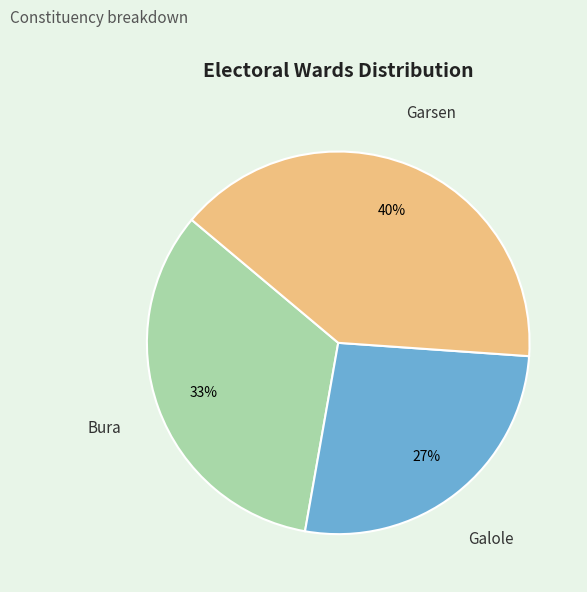

What is the largest slice in the pie chart?

Garsen